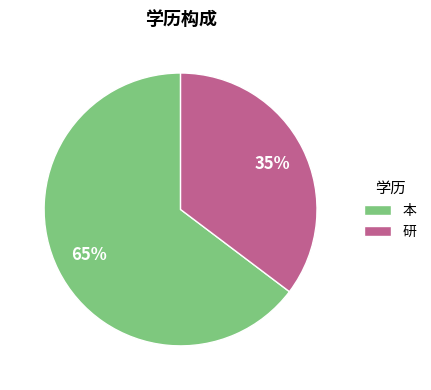

What percentage is the 研 slice, to the nearest percent?

35%